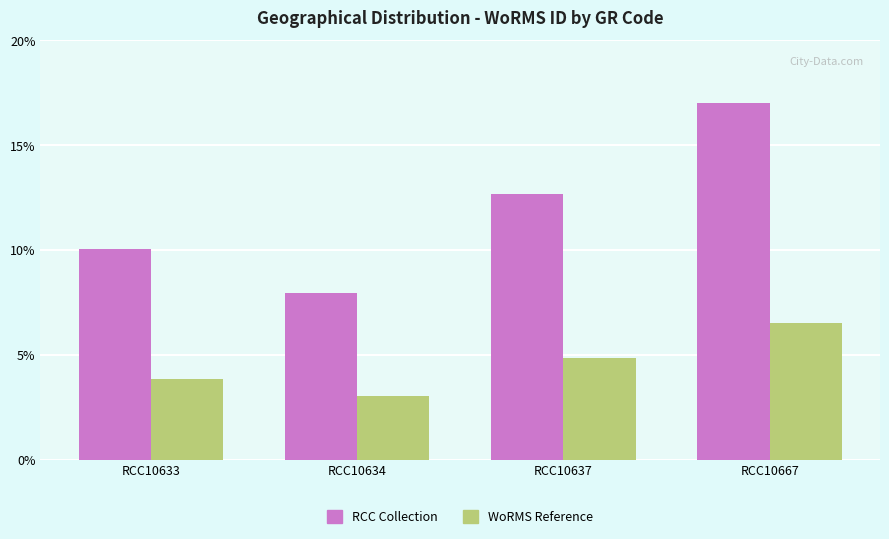

What are all the series names shown in the legend?

RCC Collection, WoRMS Reference